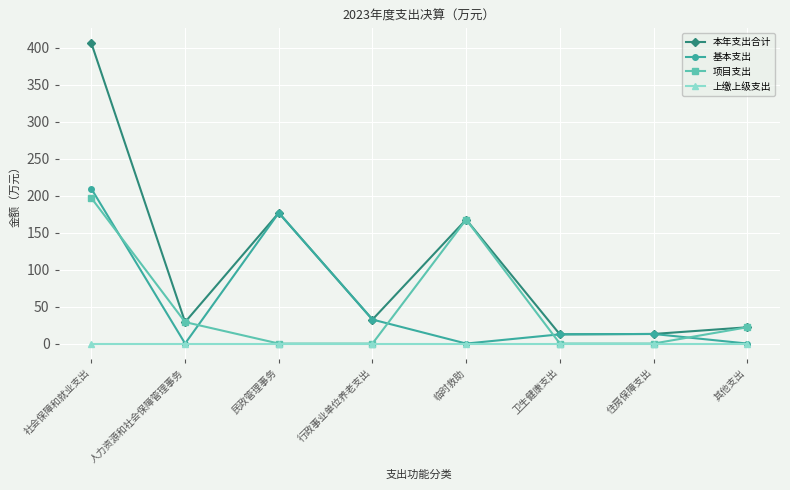

Does the chart have visible grid lines?

Yes